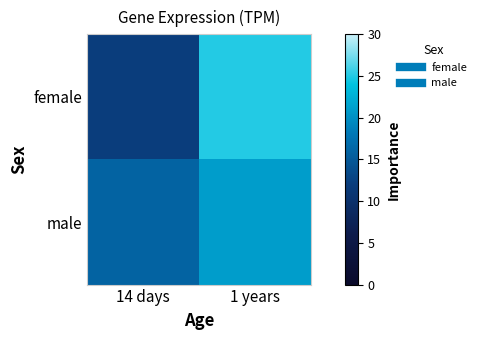

Between 14 days and 1 years, which series saw the biggest shift?

female